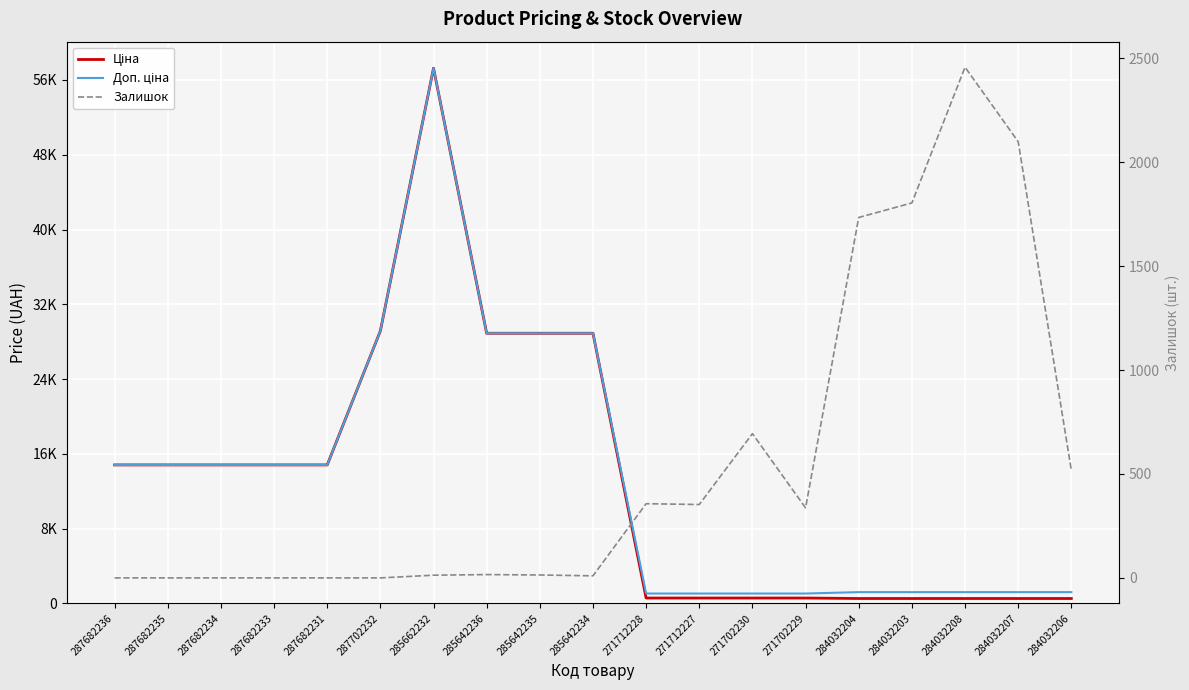

What are all the series names shown in the legend?

Ціна, Доп. ціна, Залишок